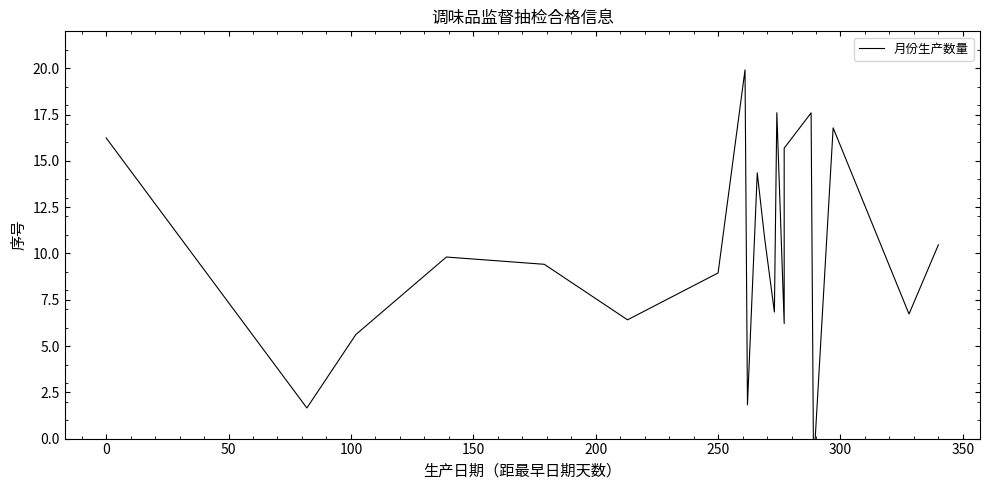

What is the label of the 4th point from the left?

100